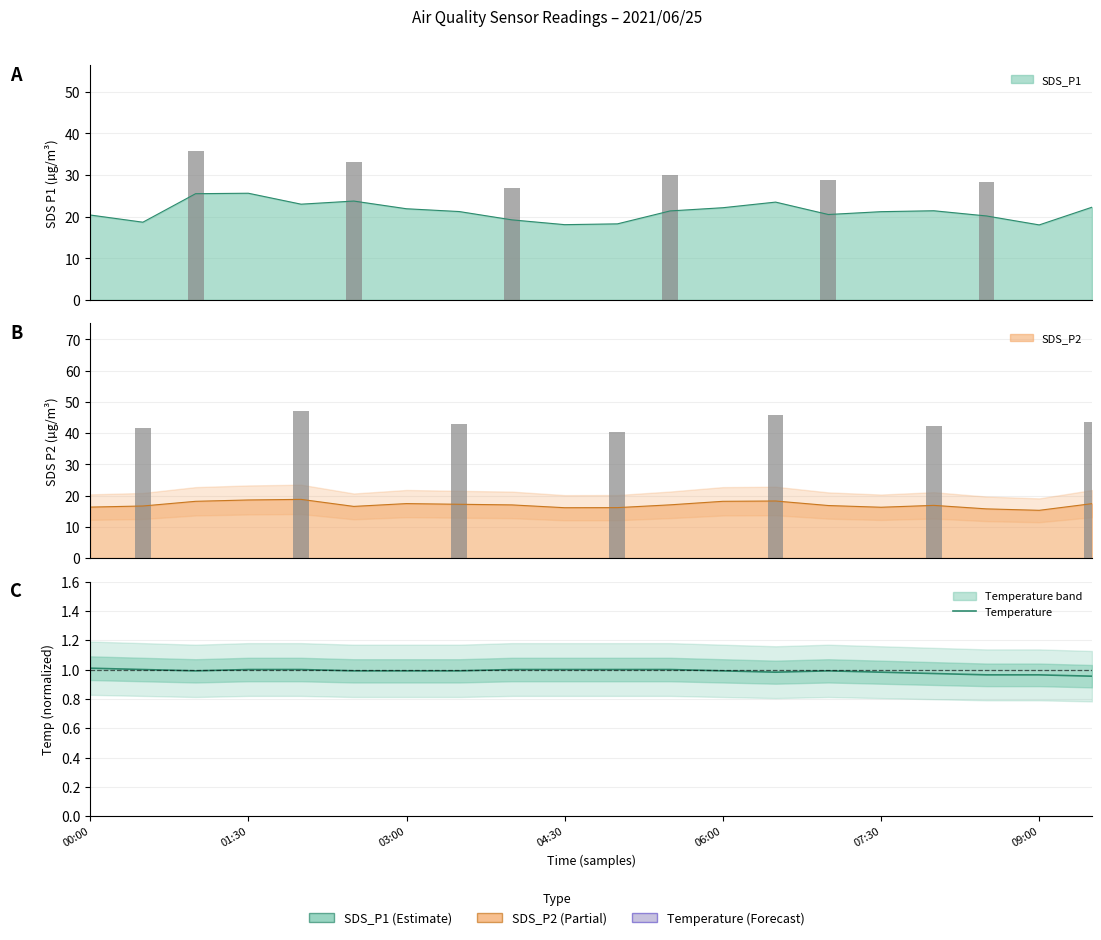

At which label is the value closest to 0?

19